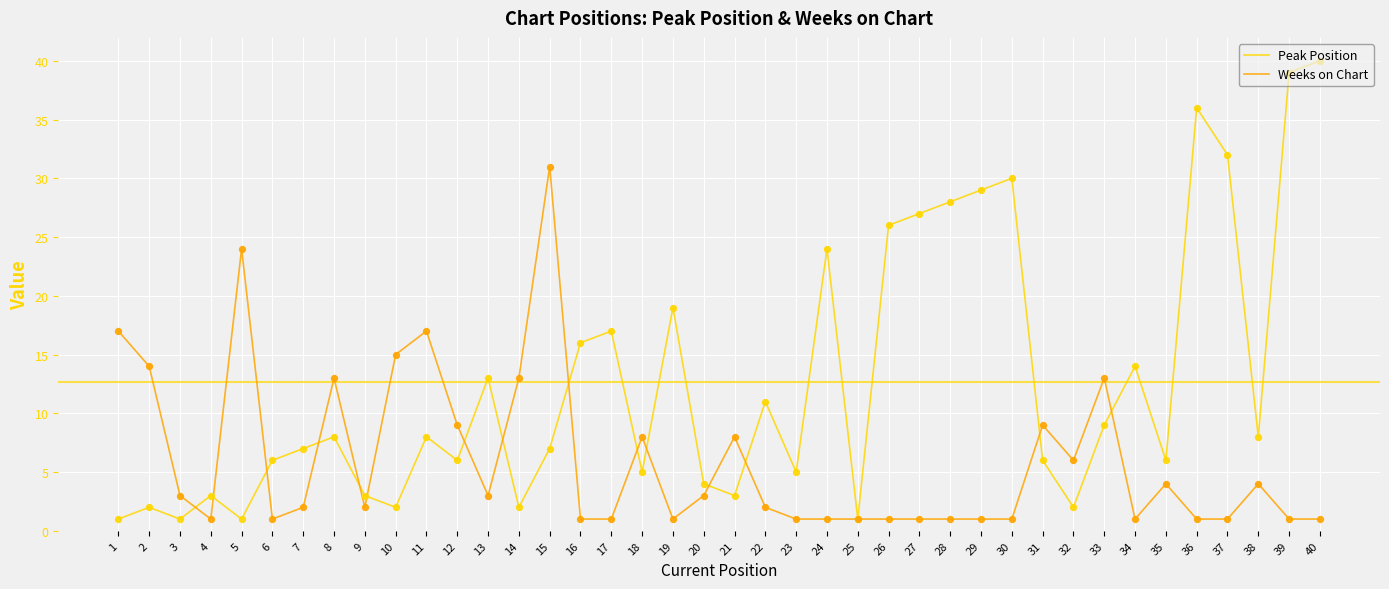

What are all the series names shown in the legend?

Peak Position, Weeks on Chart